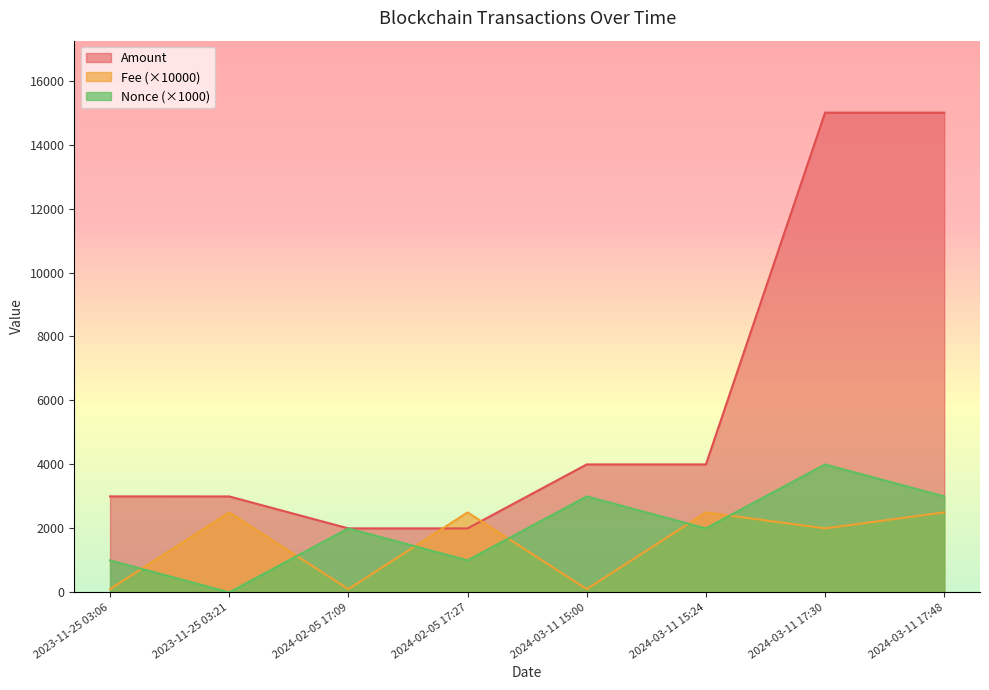

What is the label of the 6th point from the right?

2024-02-05 17:09